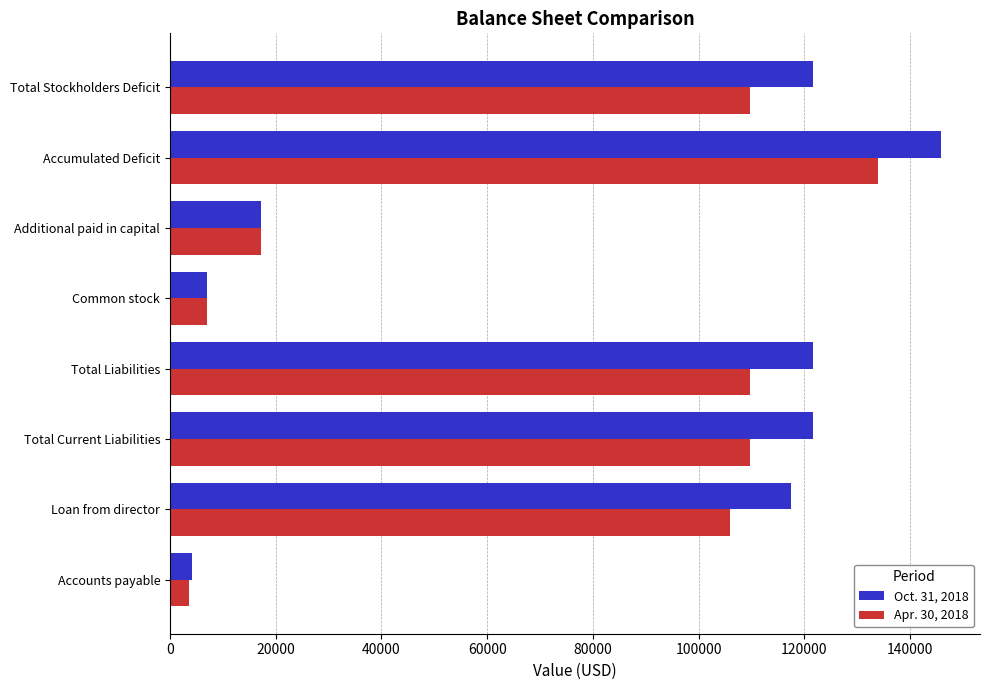

Where is Oct. 31, 2018 nearest to the value 75067?

Loan from director